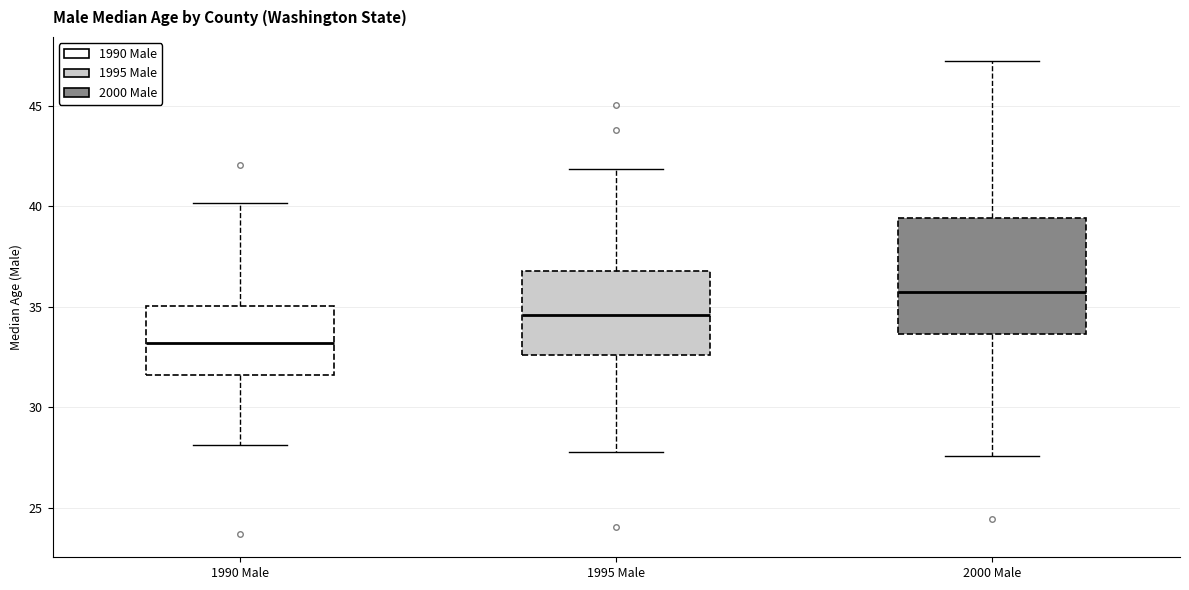

Where is the upper edge of the box for 2000 Male on the y-axis? The values are not printed on the chart, so give them approximately, as read against the axis.

39.5